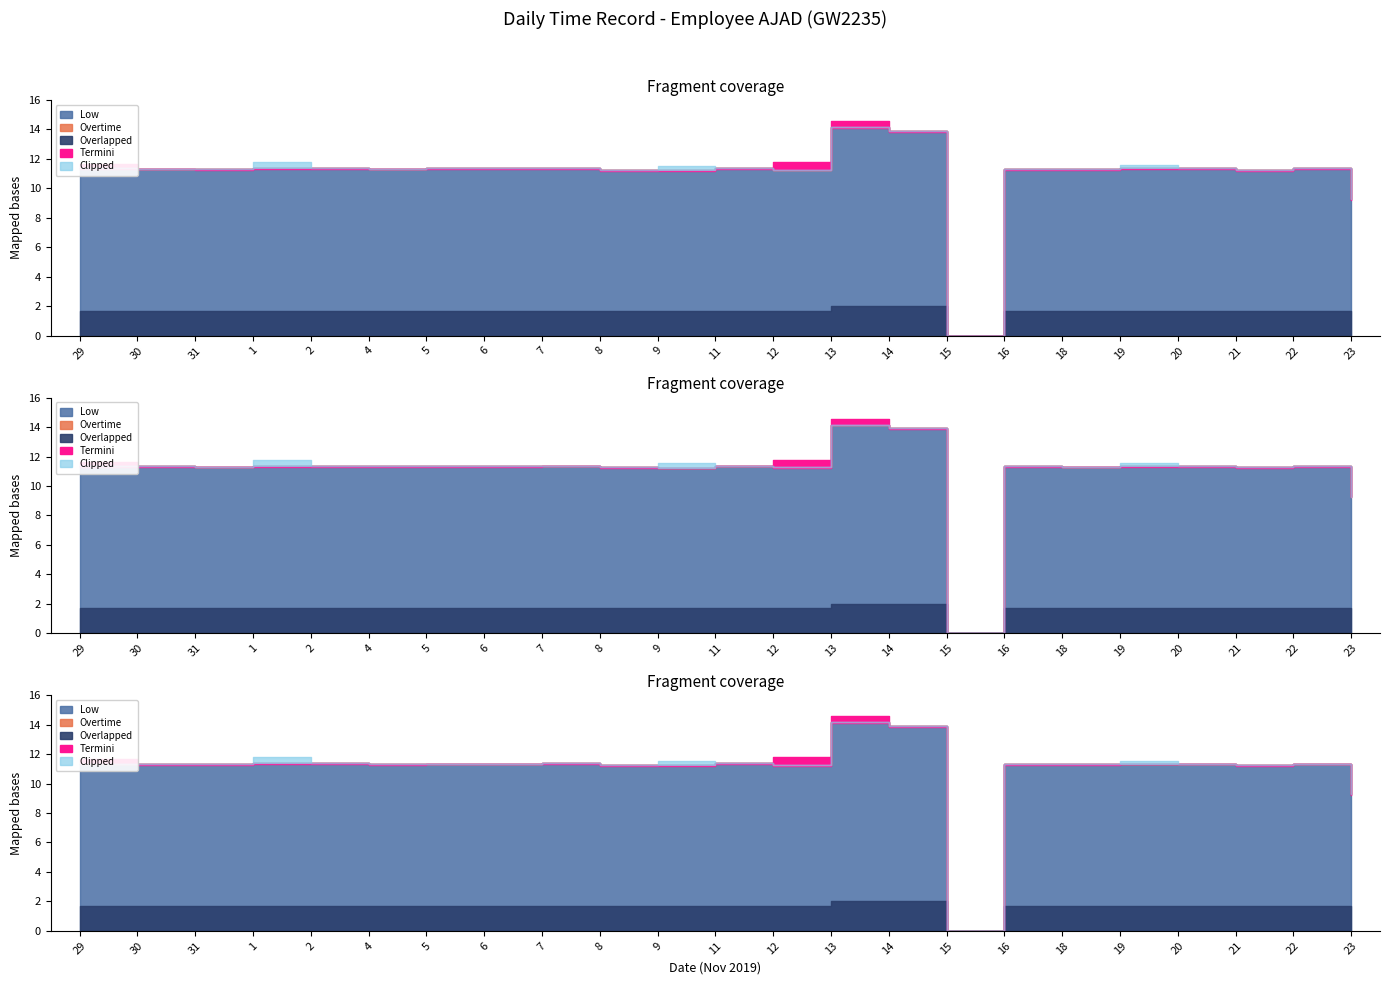

At which category is the sum across all series the highest?

13